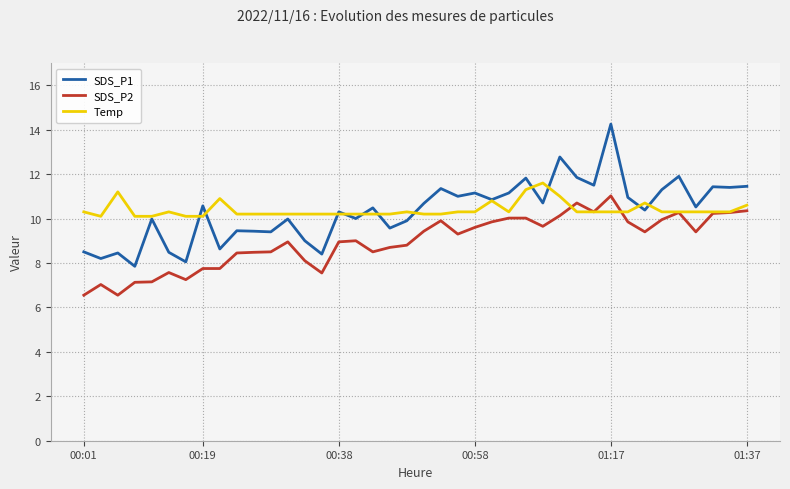

What is the maximum value for SDS_P2?

11.0